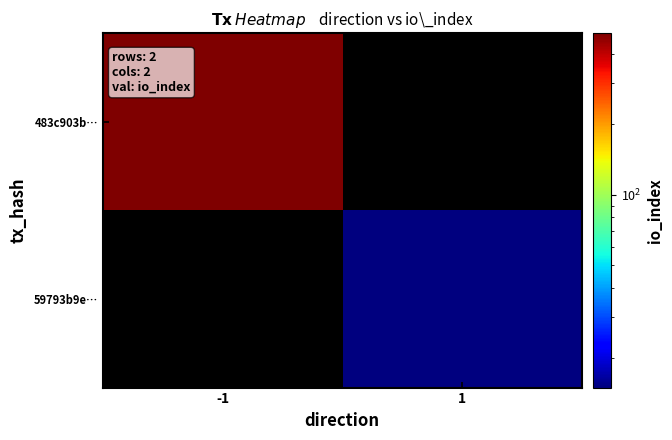

At how many categories does at least one series exceed 253?

1